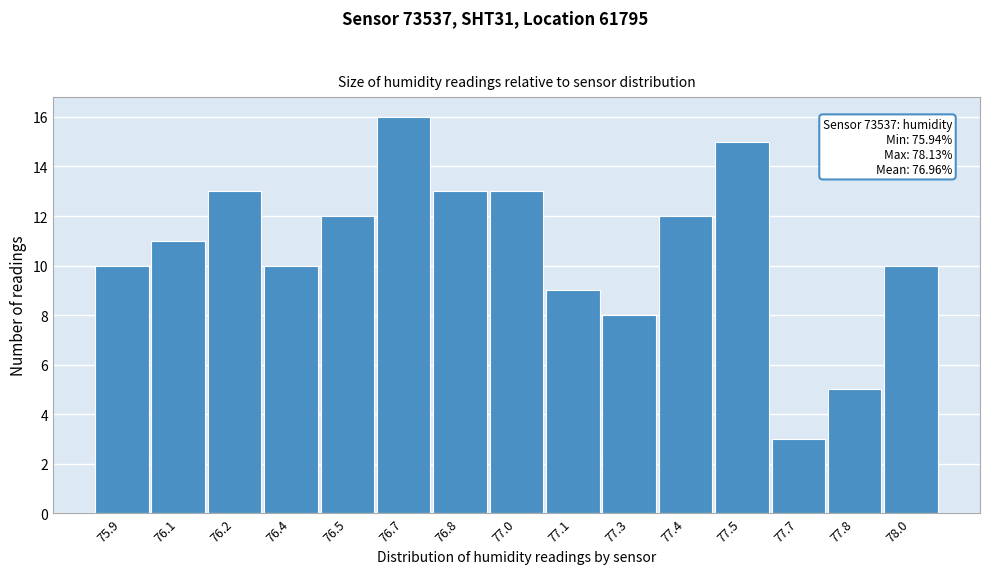

Reading left to right, extract all data points from this chart.

75.9=10	76.1=11	76.2=13	76.4=10	76.5=12	76.7=16	76.8=13	77.0=13	77.1=9	77.3=8	77.4=12	77.5=15	77.7=3	77.8=5	78.0=10